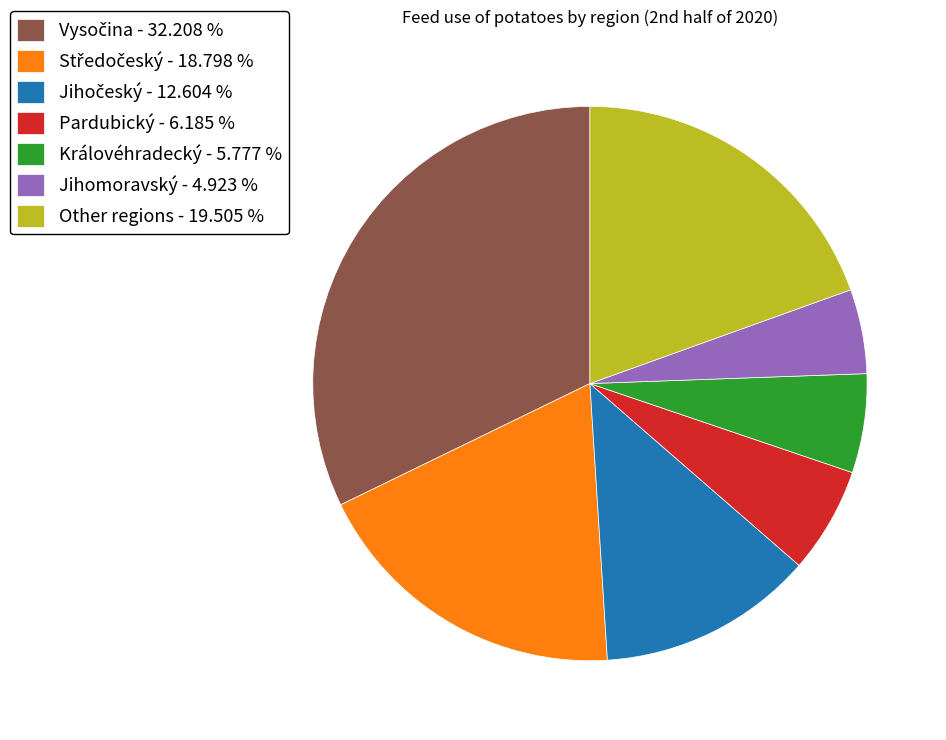

Is the sum of Pardubický - 6.185 % and Královéhradecký - 5.777 % greater than half?

No